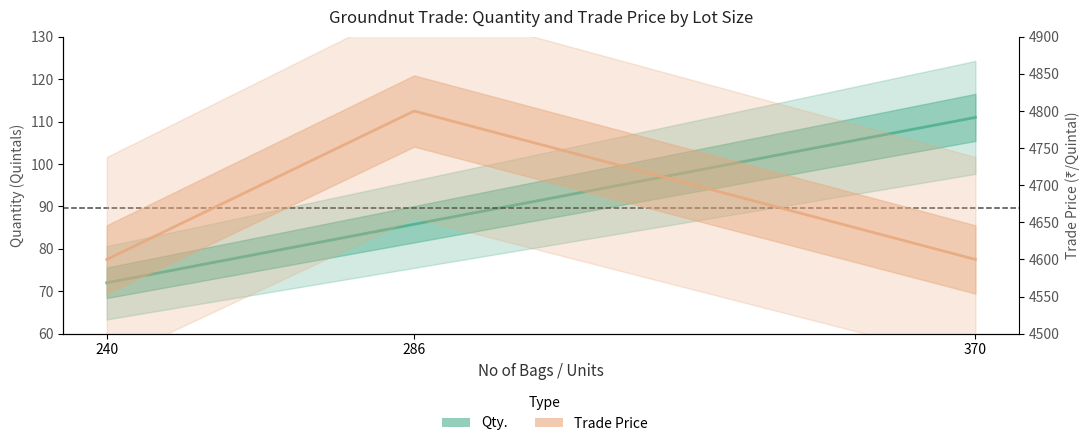

What is the spread (max minus min) of values at 240?

4528.0